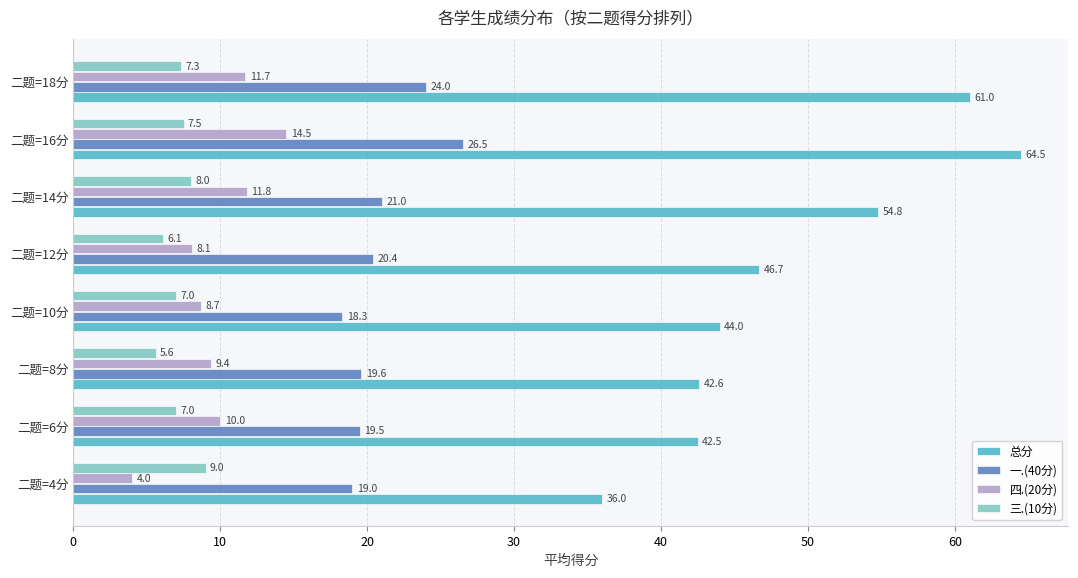

How many distinct data groups are displayed?

4